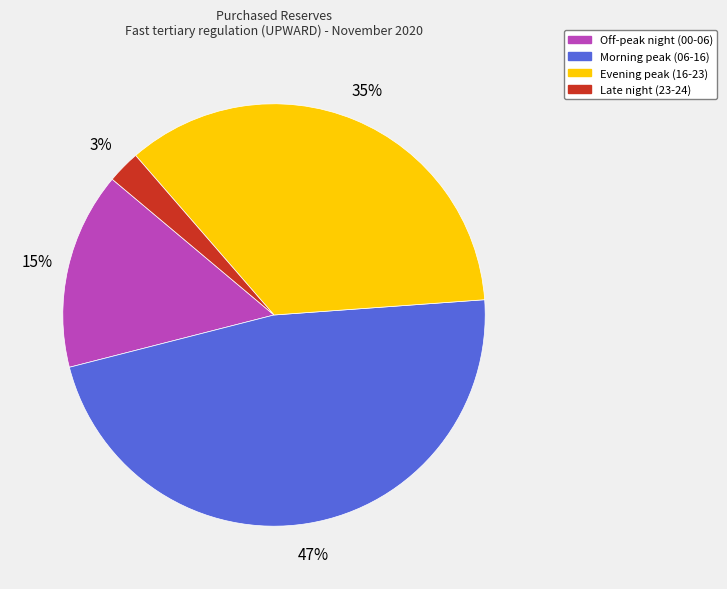

To the nearest percent, what percentage of the pie is Off-peak night (00-06)?

15%